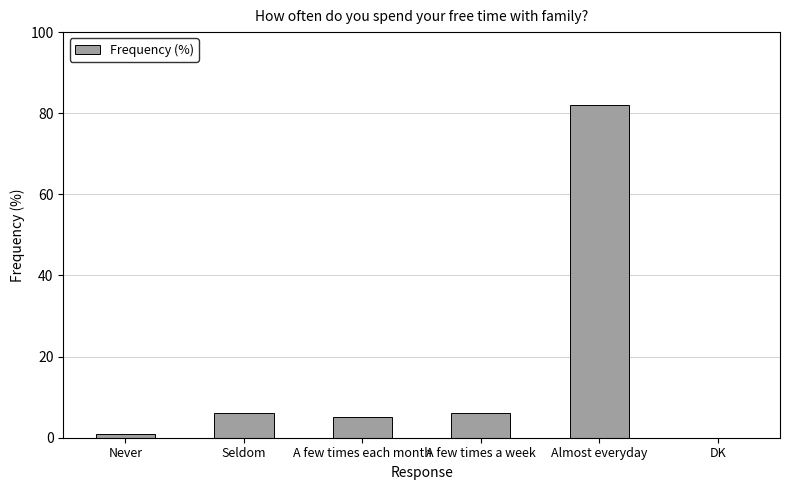

At which category does the chart reach its peak across all series?

Almost everyday